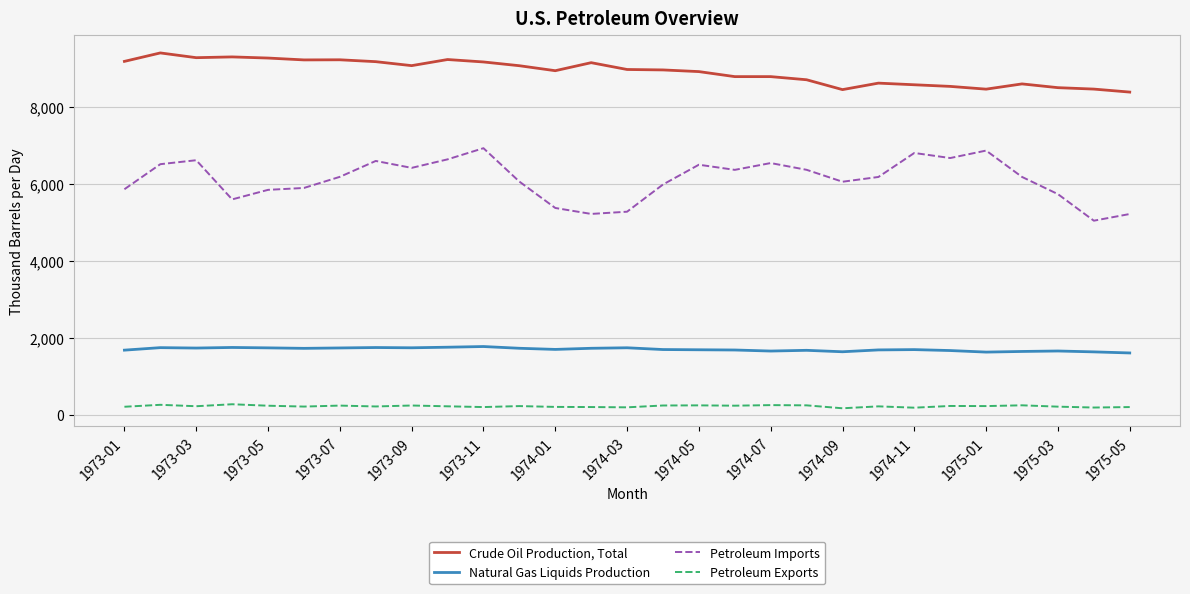

What is the lowest value of the Natural Gas Liquids Production series?

1607.0